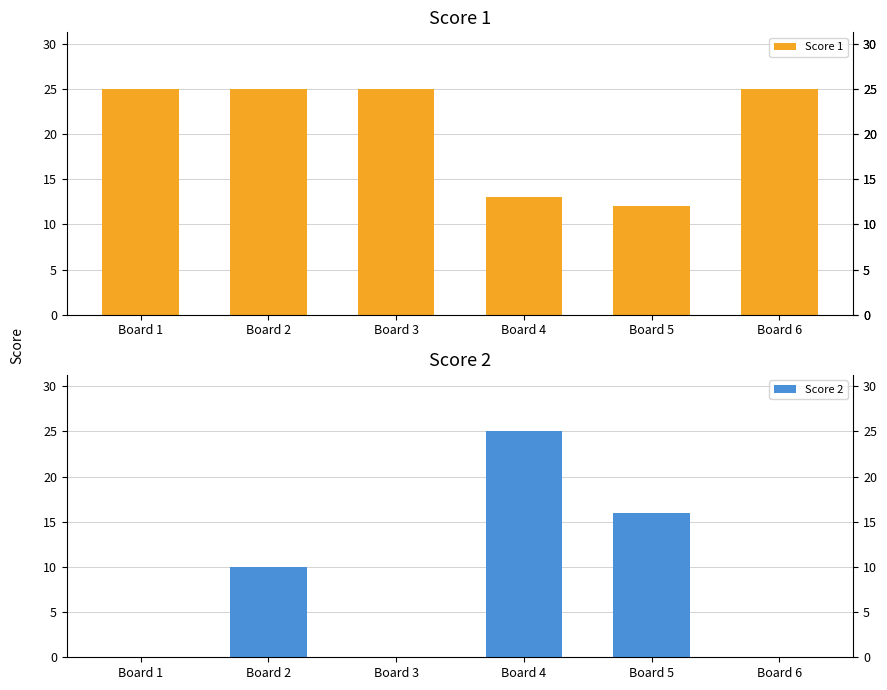

Reading left to right, list all the values displayed in this chart.

Score 1: 25	25	25	13	12	25
Score 2: 0	10	0	25	16	0